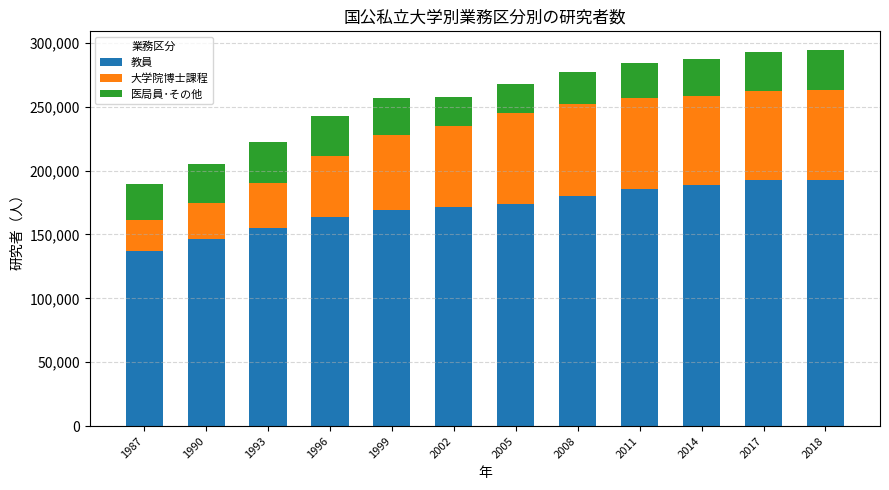

What is the average value of the 教員 series?

171324